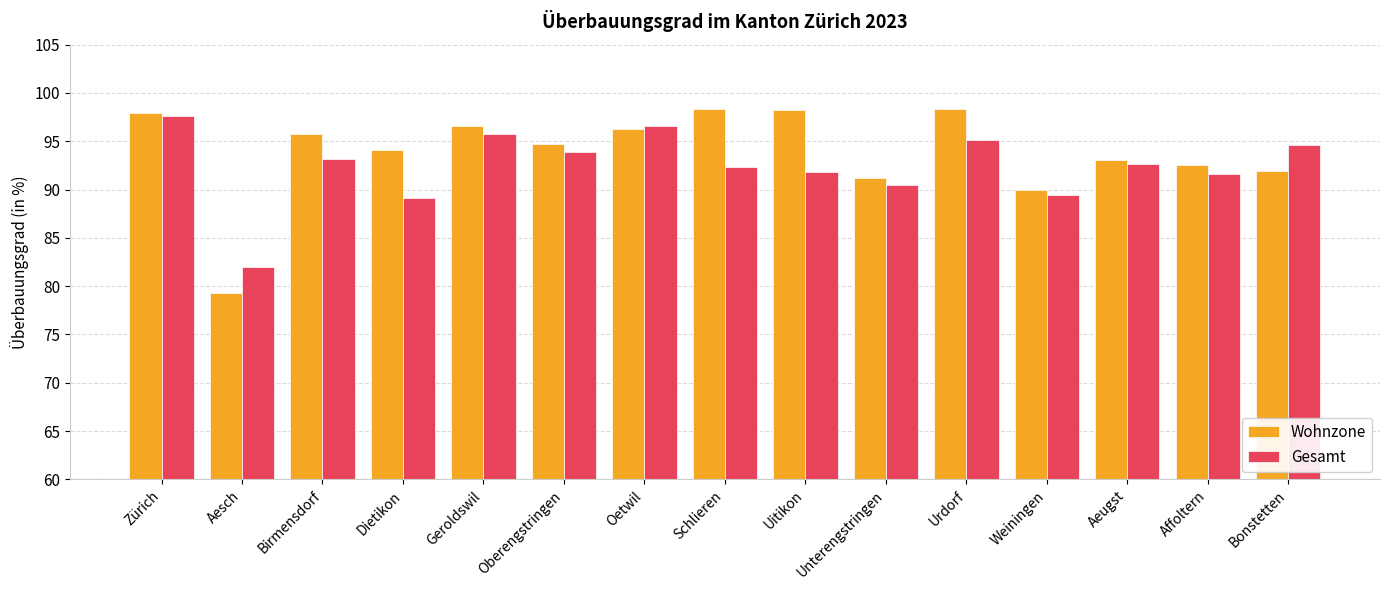

How many groups of bars are there?

15